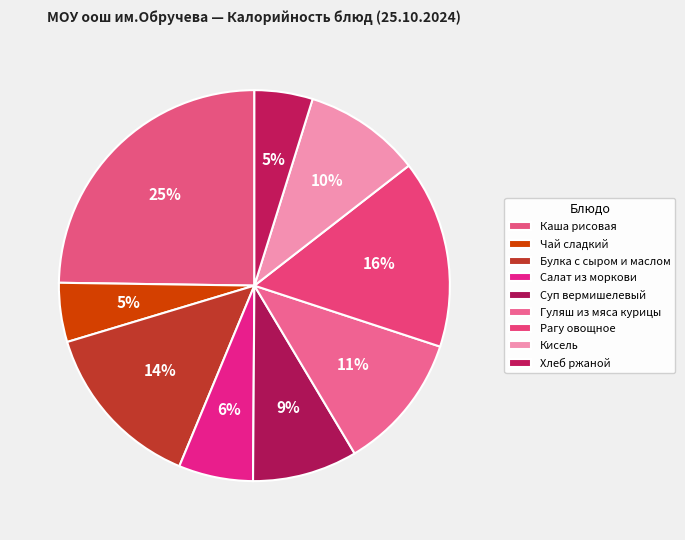

To the nearest percent, what is the difference between the largest and smallest slice percentages?

20%